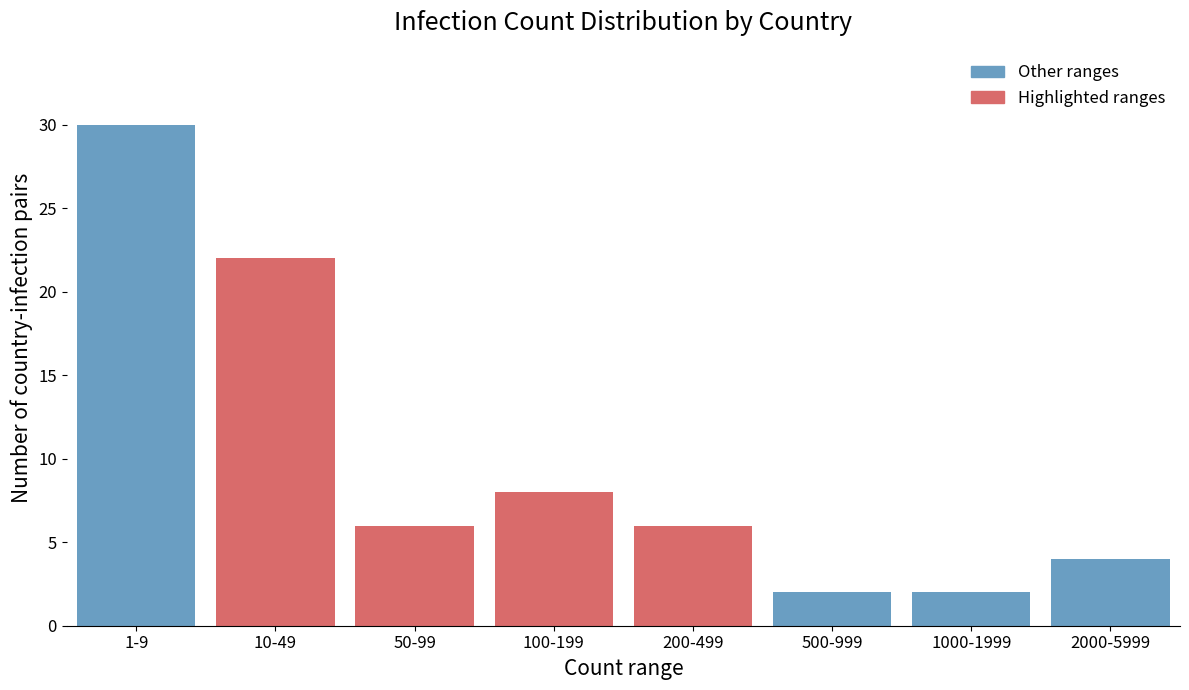

Reading left to right, extract all data points from this chart.

1-9=30	10-49=22	50-99=6	100-199=8	200-499=6	500-999=2	1000-1999=2	2000-5999=4